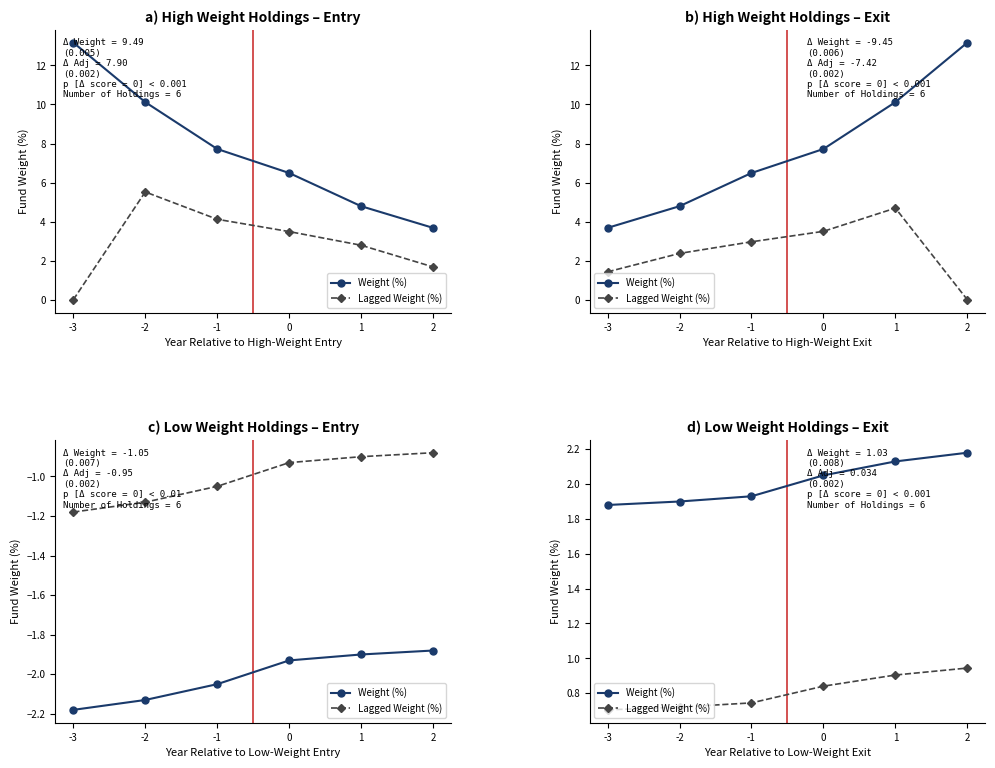

Between -2 and 2, which series saw the biggest shift?

Weight (%)